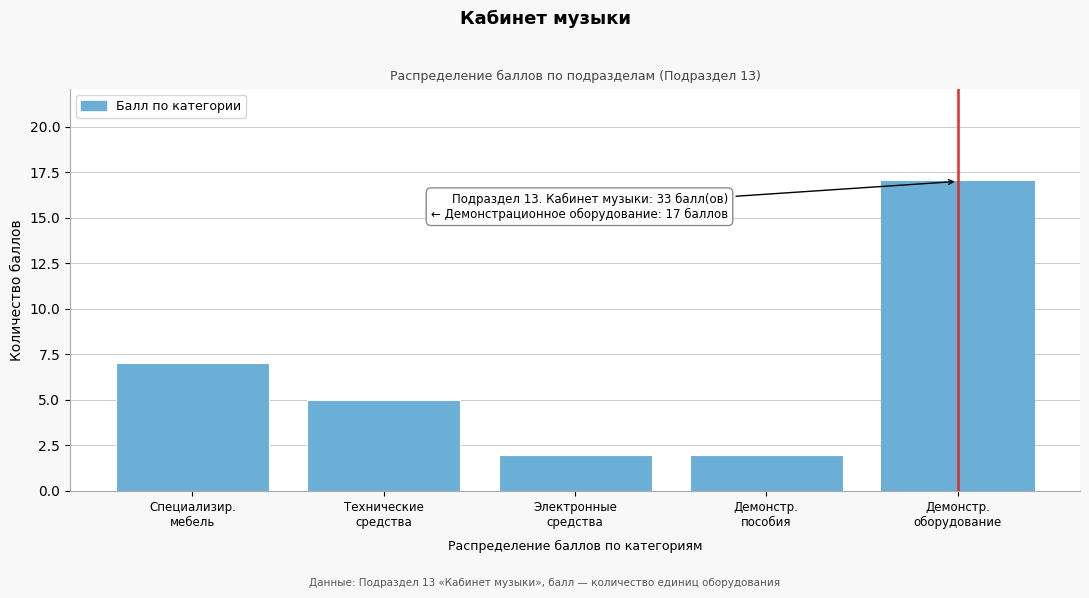

Reading left to right, extract all data points from this chart.

7	5	2	2	17